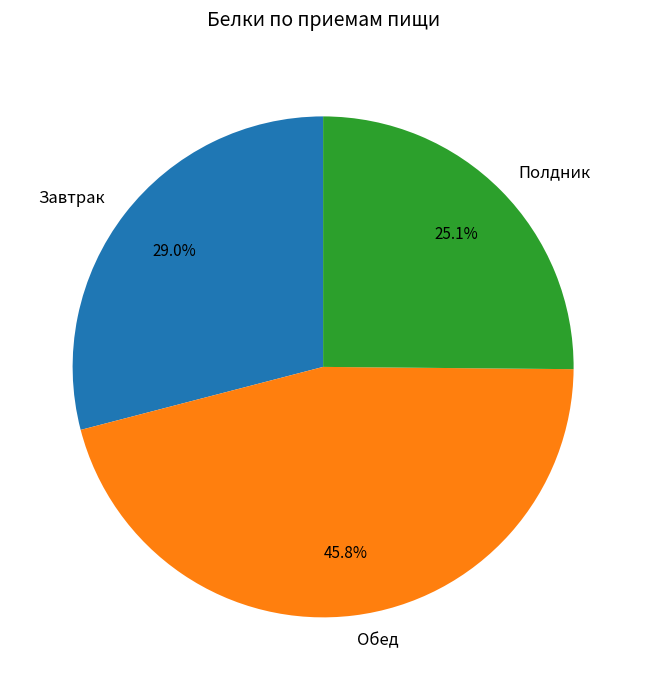

What is the ratio of the value at Полдник to the value at Обед?

0.5